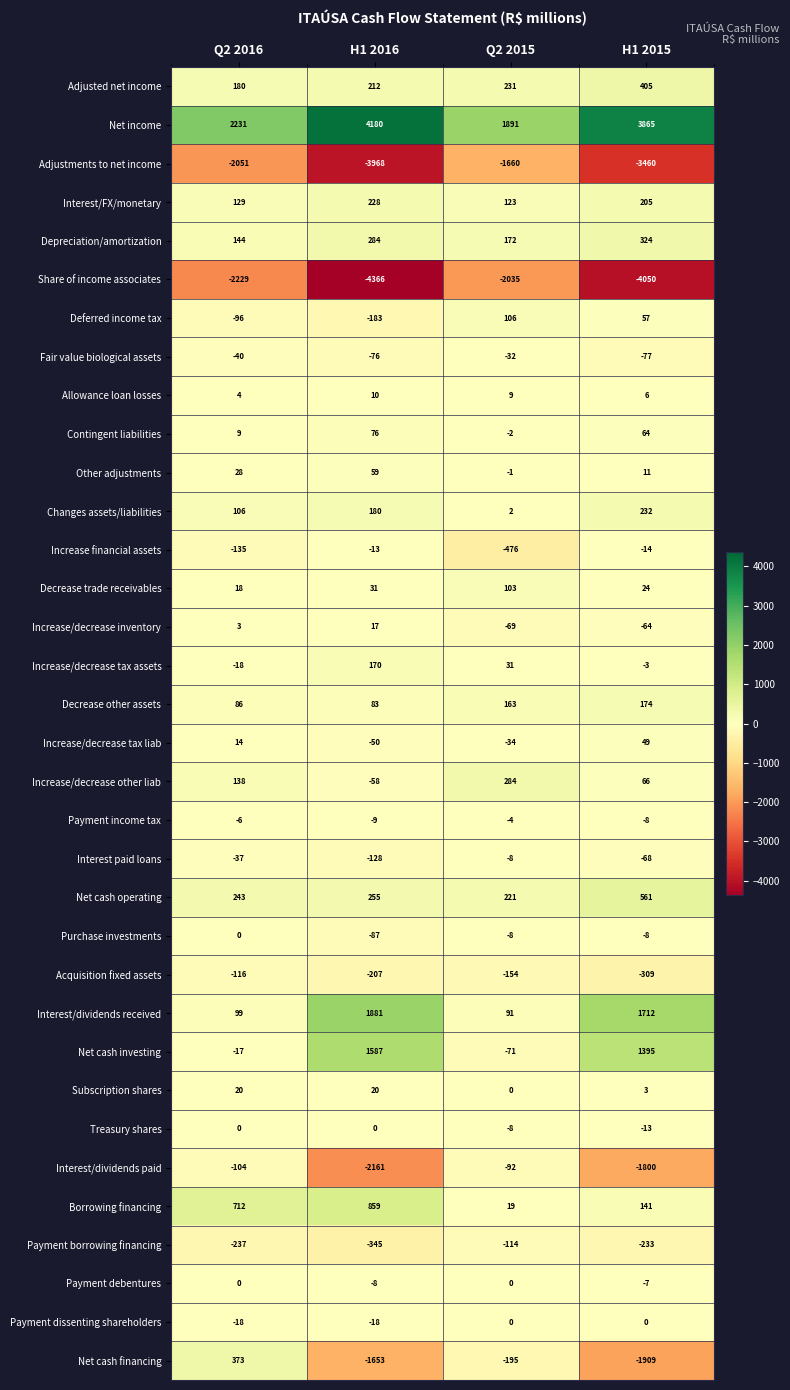

What value does the Purchase investments series have at Q2 2015, to the nearest 5?

-10